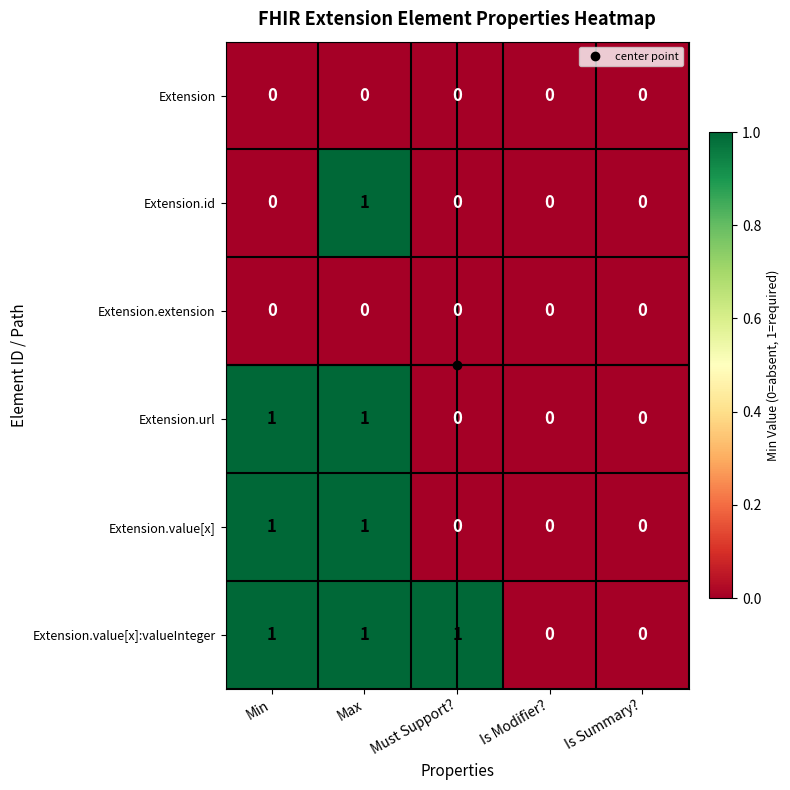

Between Must Support? and Is Summary?, which series saw the biggest shift?

Extension.value[x]:valueInteger